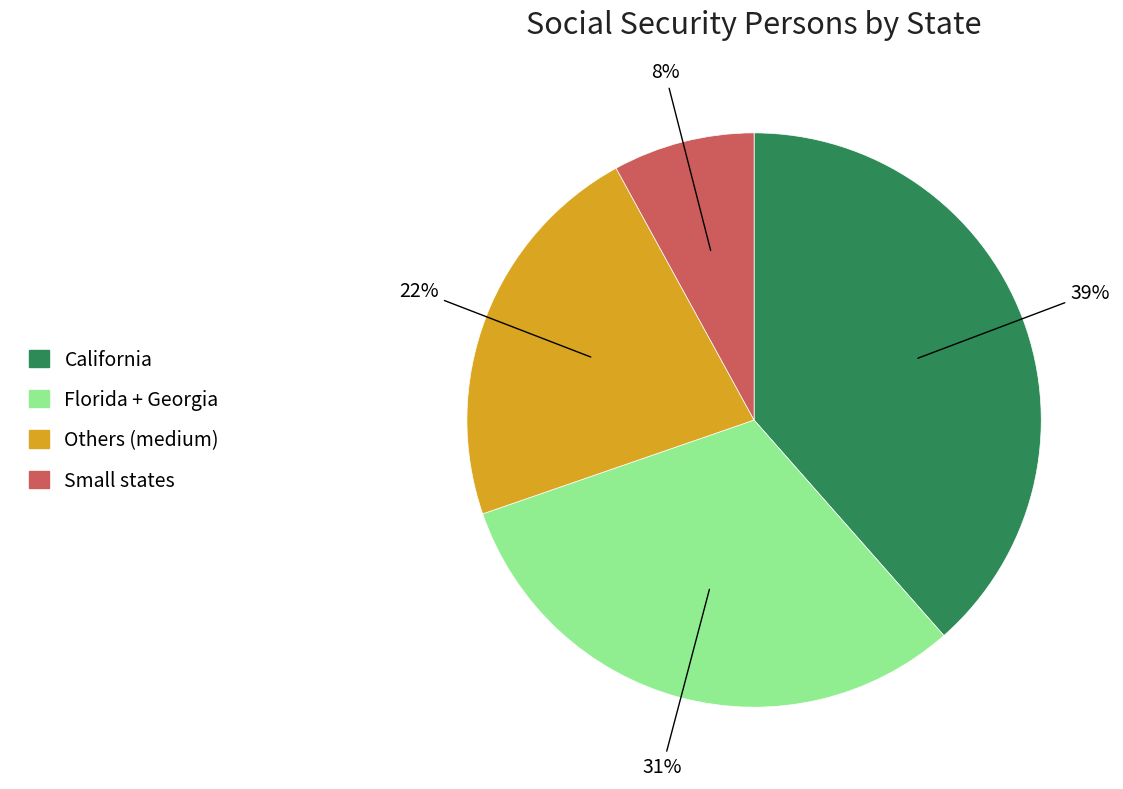

Is there a majority slice in this chart?

No